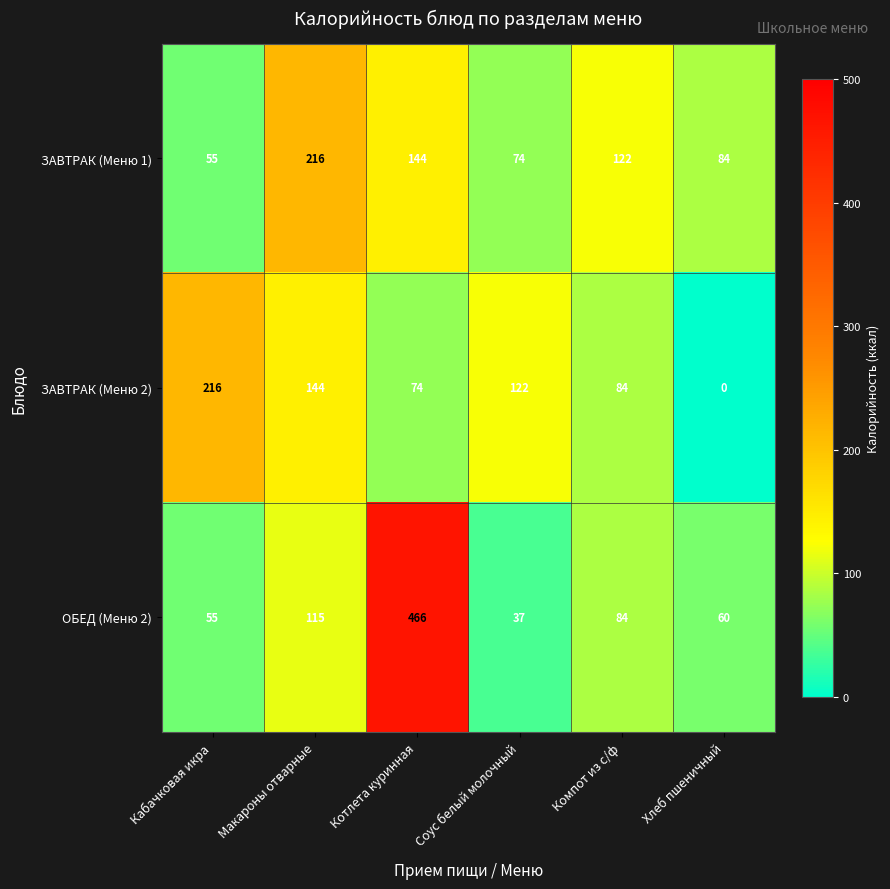

Count the number of data series in this chart.

3